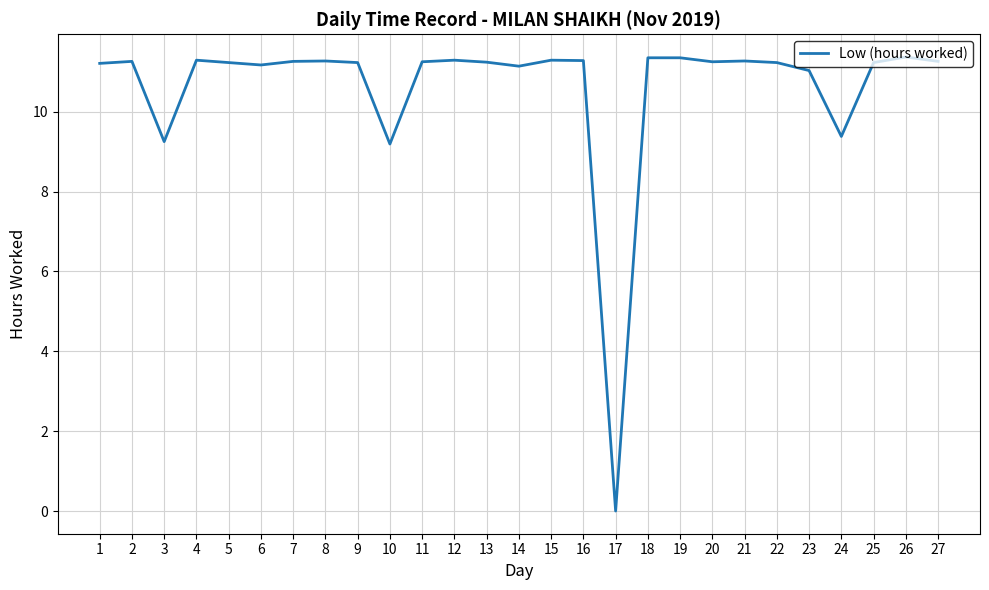

Between 17 and 6, which is larger?

6